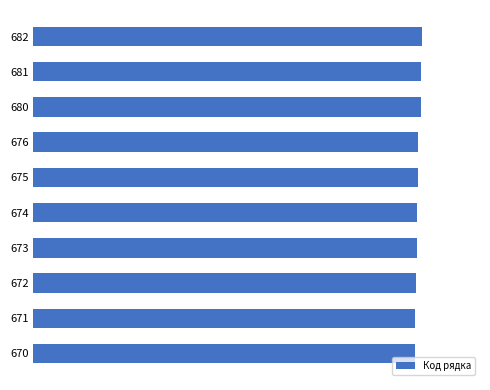

Are the bars horizontal?

Yes